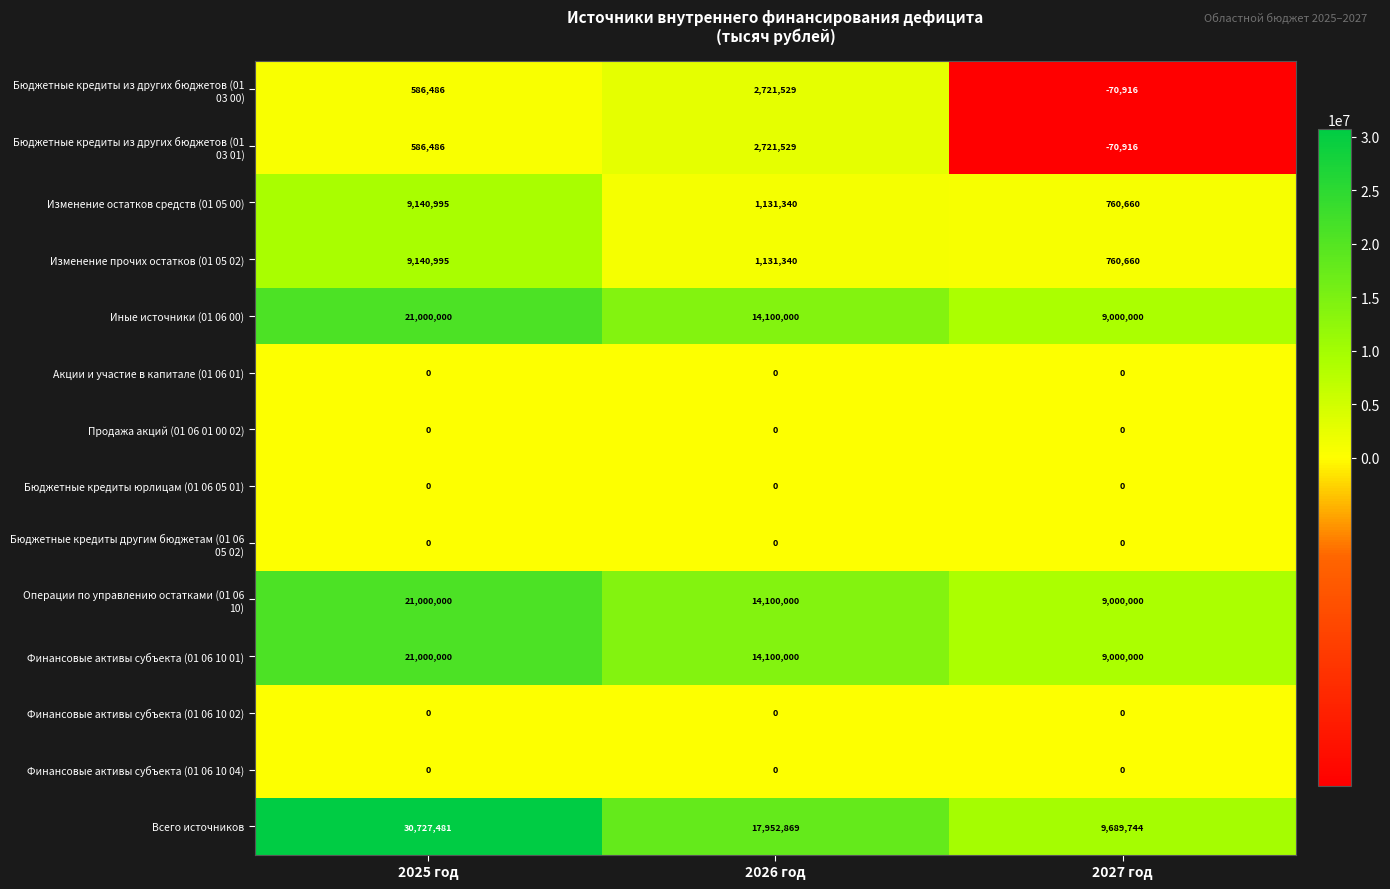

Count the Финансовые активы субъекта (01 06 10 01) values in the range 9000000 to 21000000.

3